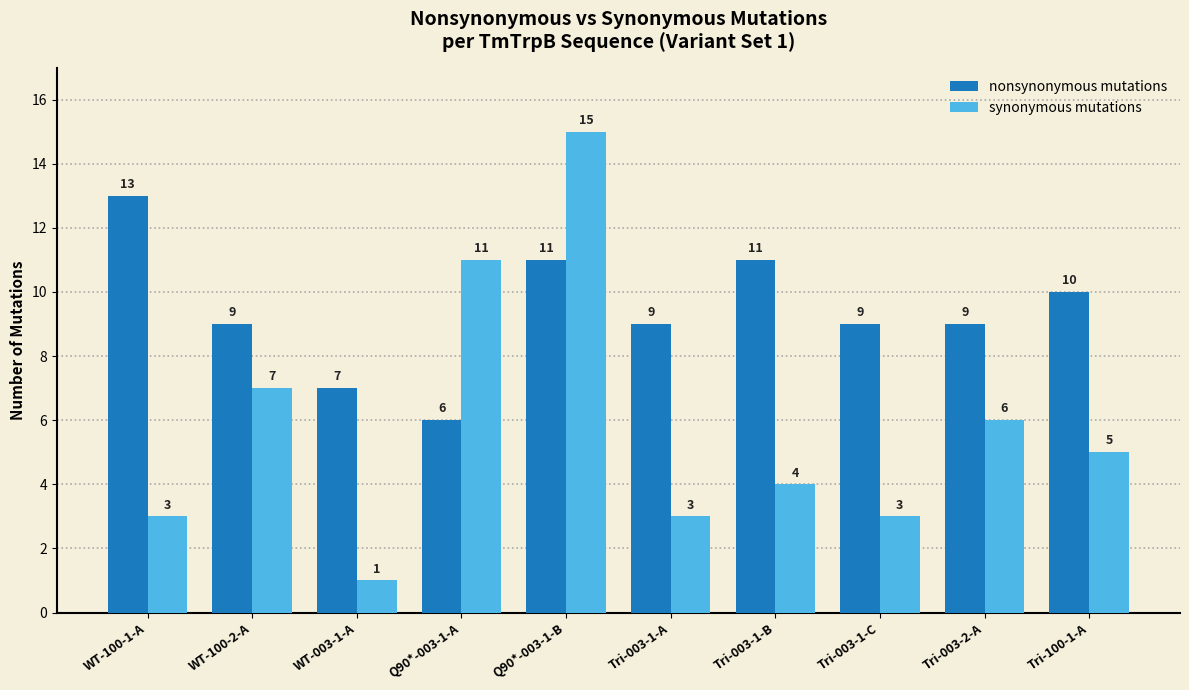

How many series are shown in this chart?

2